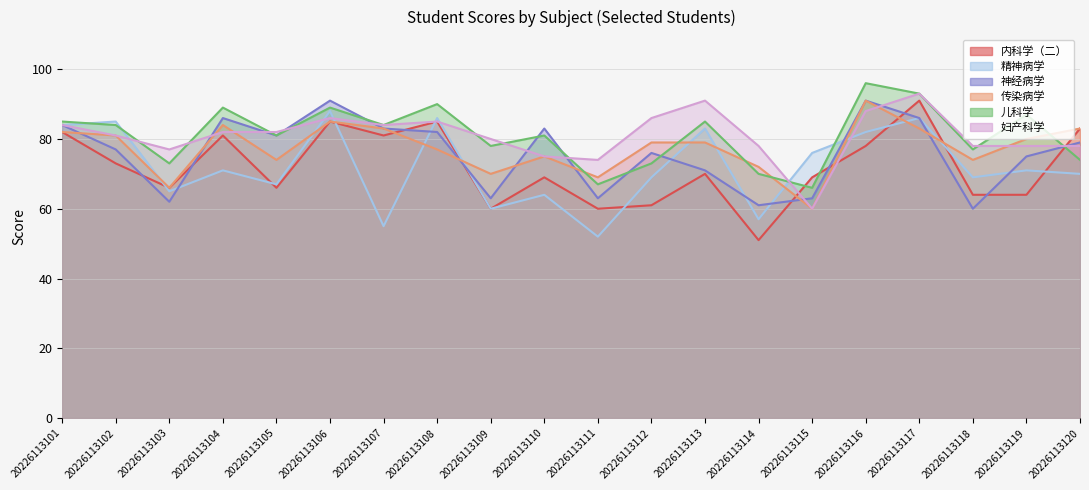

At which category does 妇产科学 reach its first local valley?

20226113103